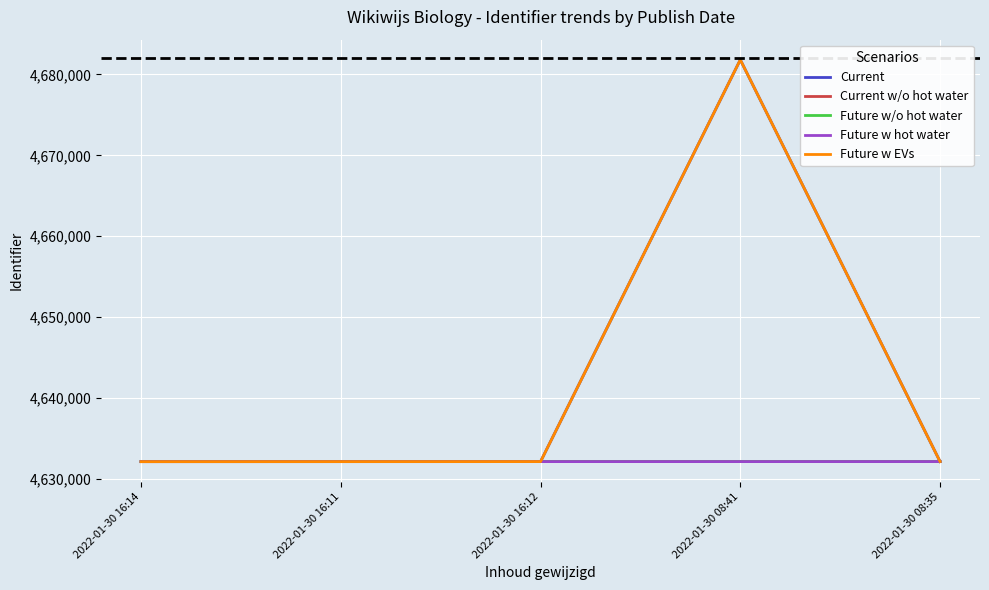

What position from the left is 2022-01-30 08:41?

4